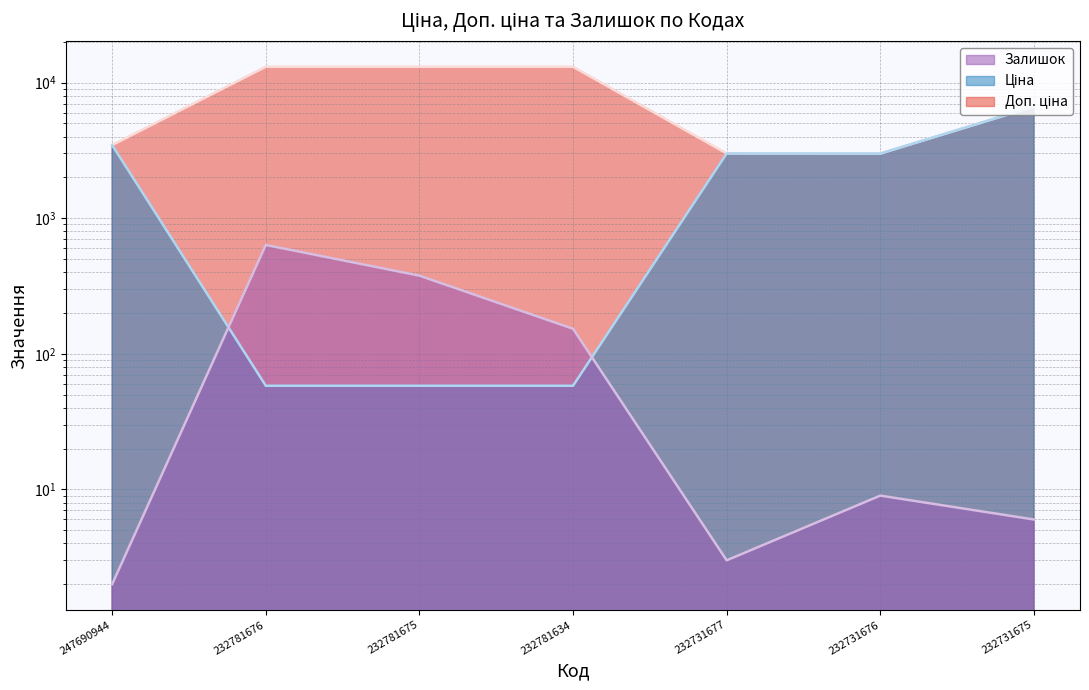

Reading left to right, extract all data points from this chart.

Залишок: 247690944=2.0	232781676=635.0	232781675=377.0	232781634=153.0	232731677=3.0	232731676=9.0	232731675=6.0
Ціна: 247690944=3460.2	232781676=58.1	232781675=58.1	232781634=58.1	232731677=2999.8	232731676=2996.5	232731675=6658.9
Доп. ціна: 247690944=3460.2	232781676=13081.5	232781675=13081.5	232781634=13081.5	232731677=3000.0	232731676=2997.0	232731675=6658.9